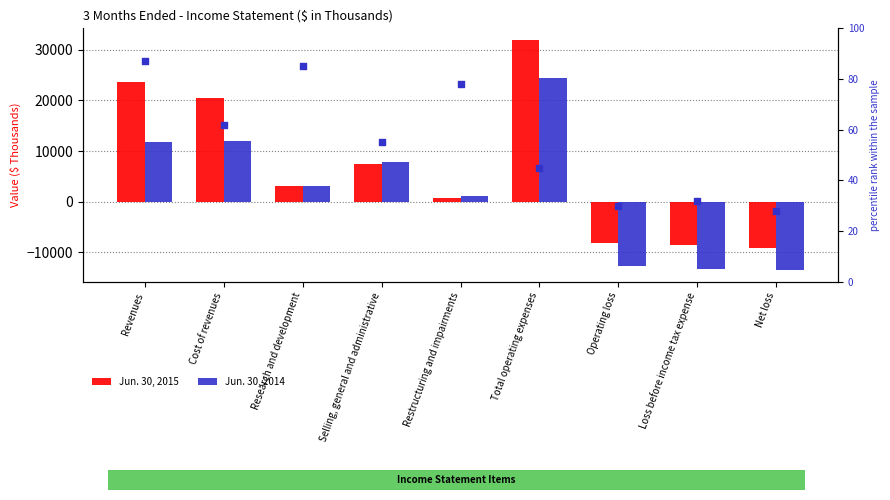

Is the value of Jun. 30, 2015 at Restructuring and impairments greater than the value of percentile rank within the sample at Restructuring and impairments?

Yes